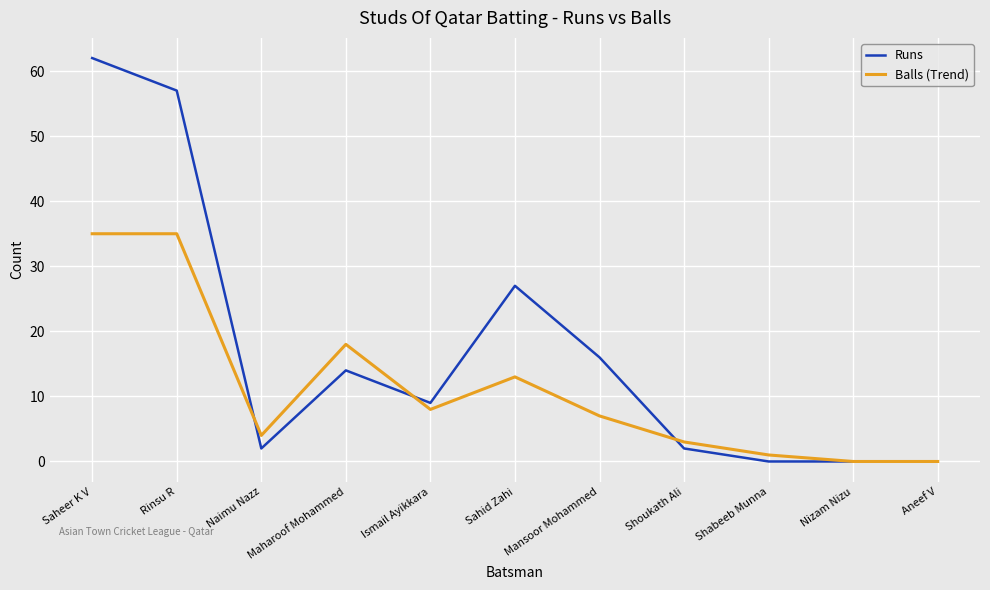

Which series has the largest total across all categories?

Runs